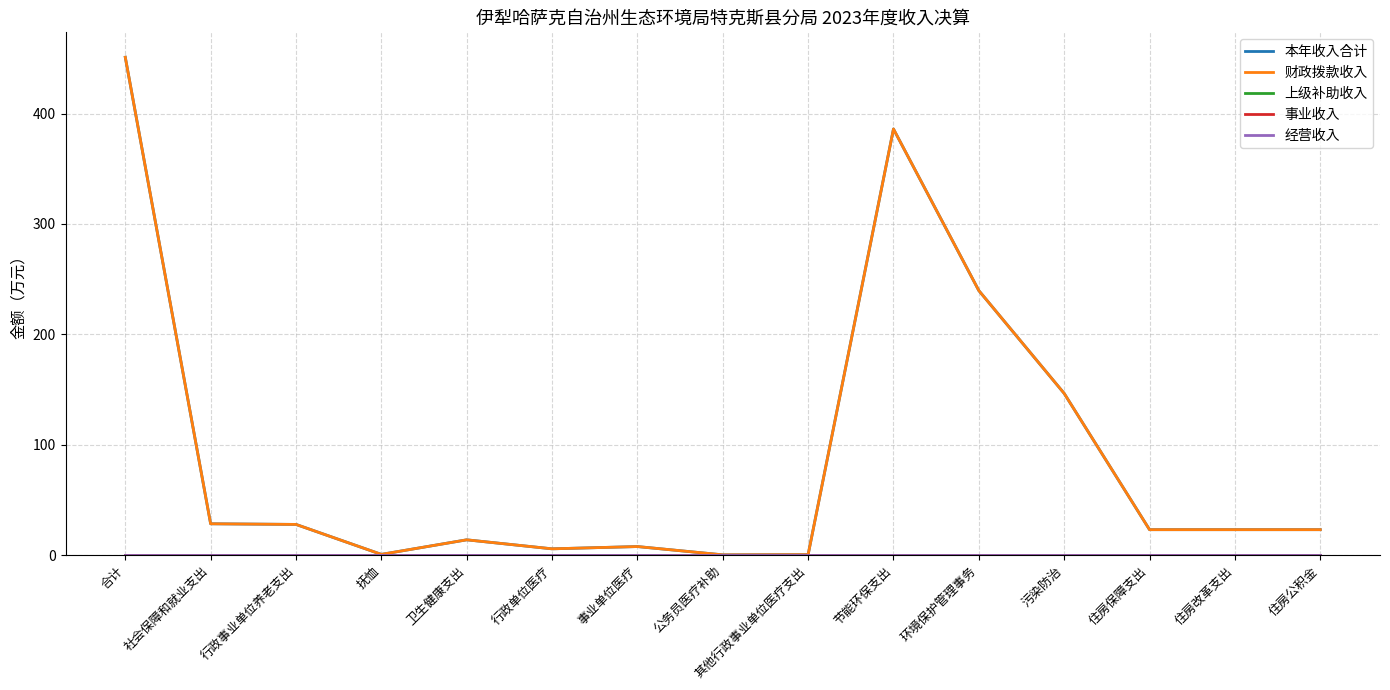

True or false: 上级补助收入 and 事业收入 intersect in this chart.

False